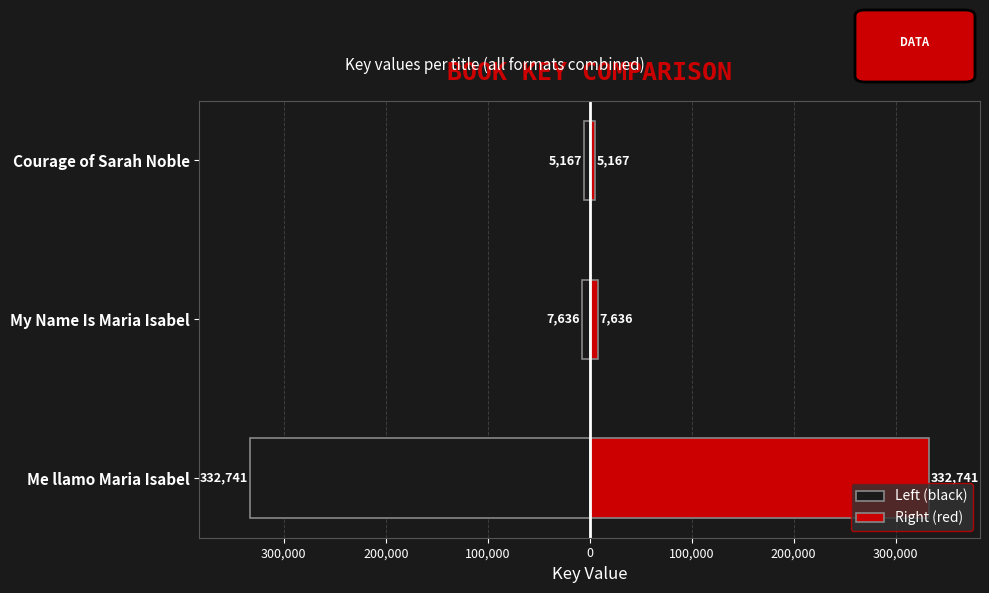

Rank the series by their maximum value, from lowest to highest.

Left (black), Right (red)